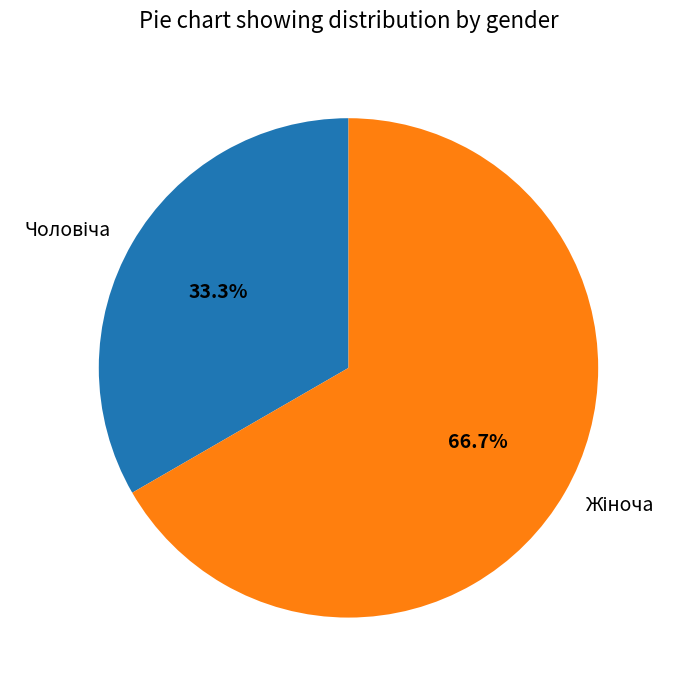

How many segments does this pie chart have?

2